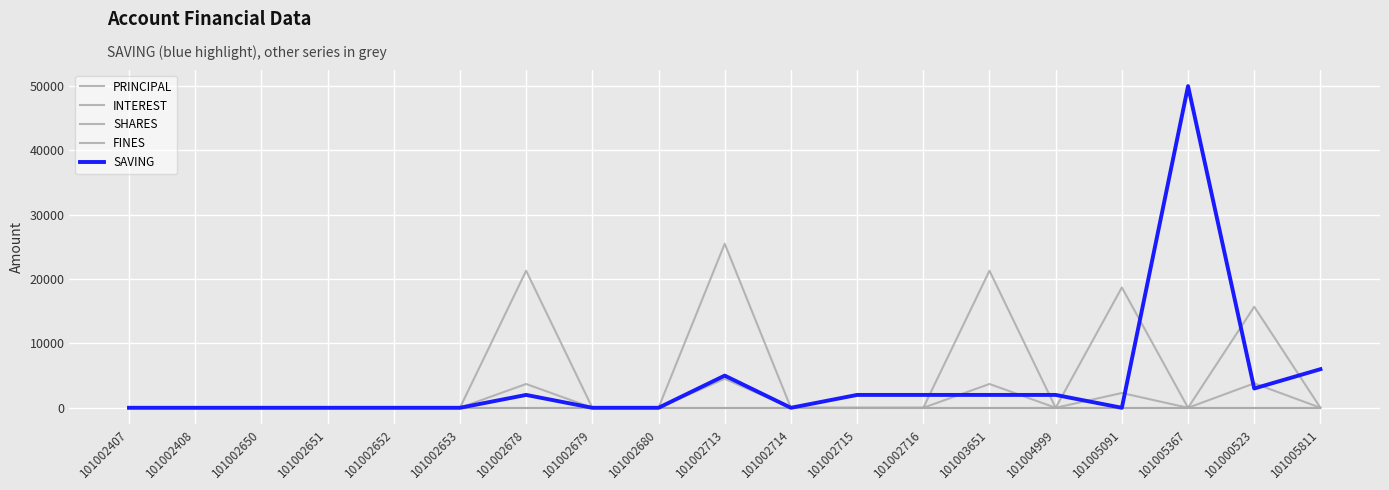

Does the chart have visible grid lines?

Yes